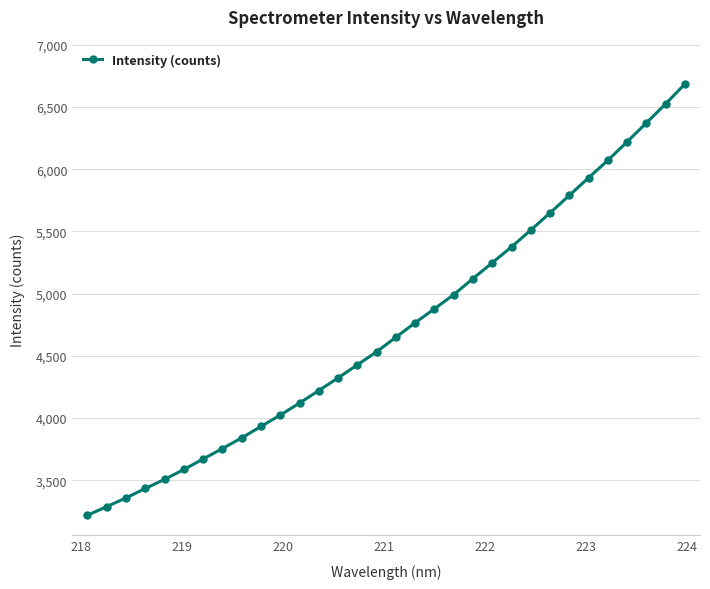

What is the difference between the second highest and second lowest values?

3238.2